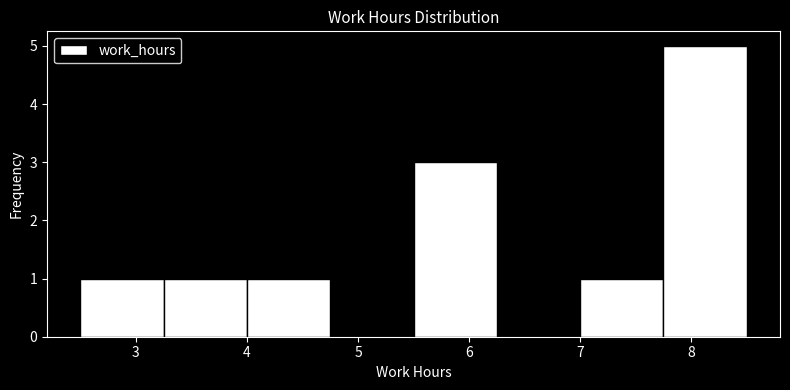

Reading left to right, list every bar in this chart as the range it spans on the x-axis followed by its height. Neither the bar edges nor the heights are printed on the chart, so give them approximately, as read against the axes.

2.50 to 3.25: 1
3.25 to 4.00: 1
4.00 to 4.75: 1
4.75 to 5.50: 0
5.50 to 6.25: 3
6.25 to 7.00: 0
7.00 to 7.75: 1
7.75 to 8.50: 5